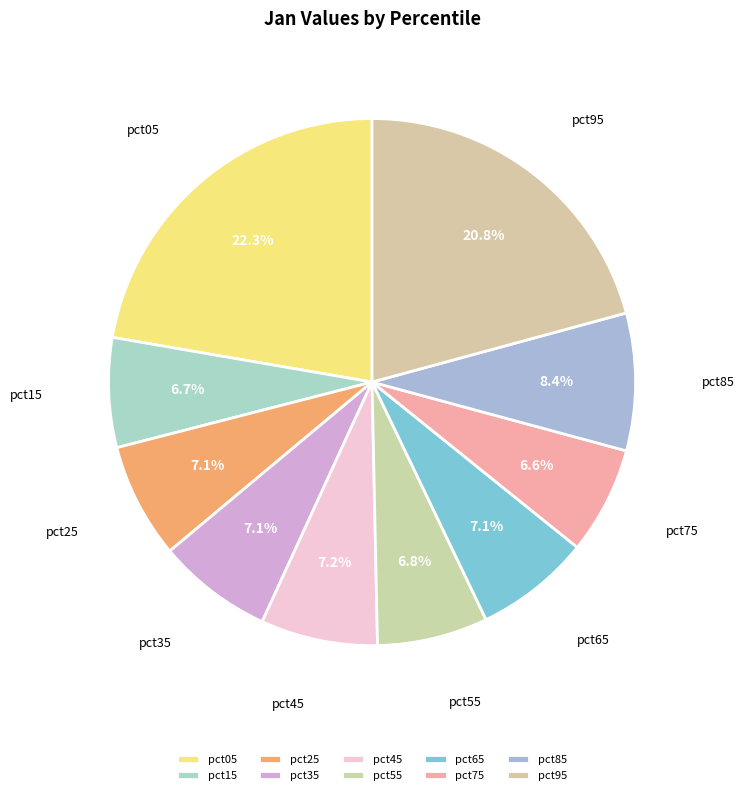

Which slice is the largest?

pct05